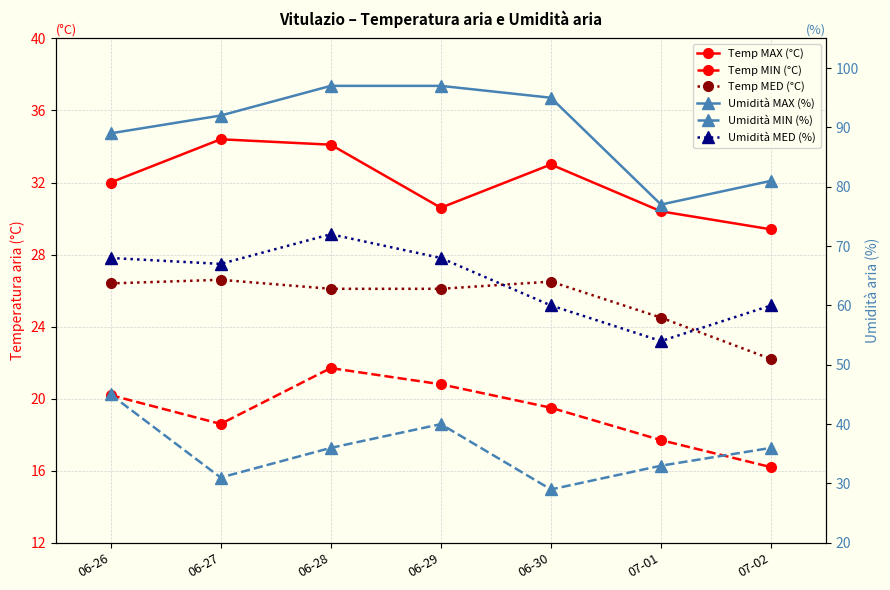

What are all the series names shown in the legend?

Temp MAX (°C), Temp MIN (°C), Temp MED (°C), Umidità MAX (%), Umidità MIN (%), Umidità MED (%)